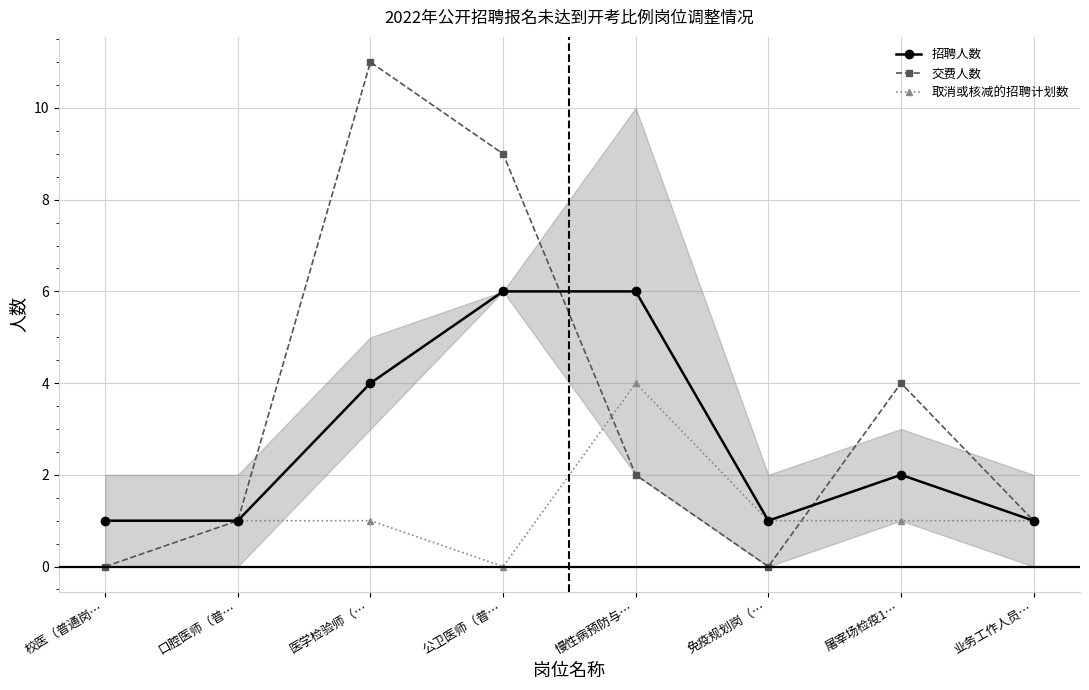

How many data points in 招聘人数 are less than 2?

4